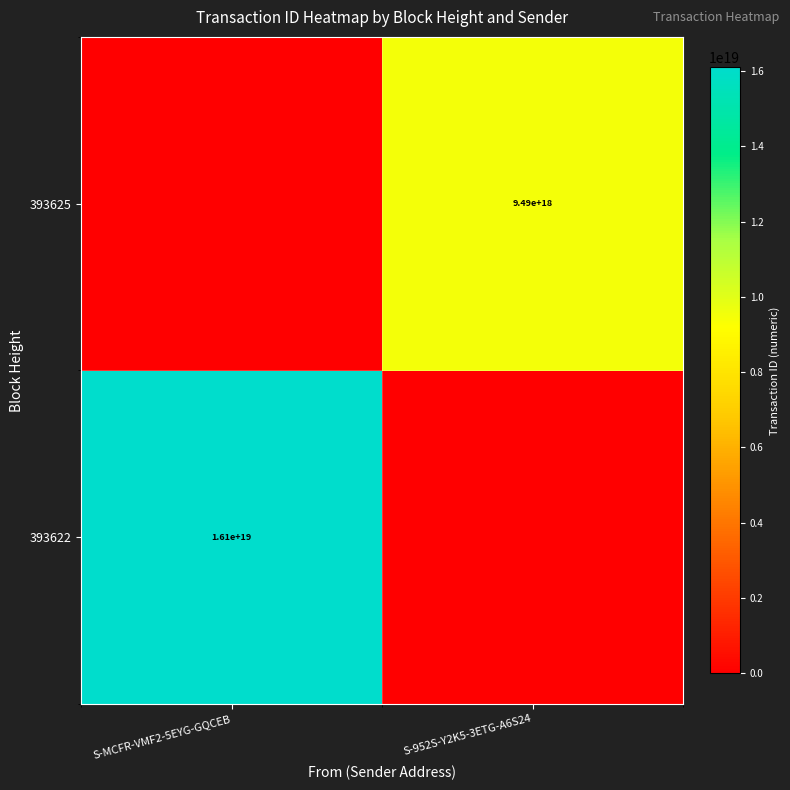

The value of 393625 at S-952S-Y2K5-3ETG-A6S24 is 9490000000000000000. True or false?

True